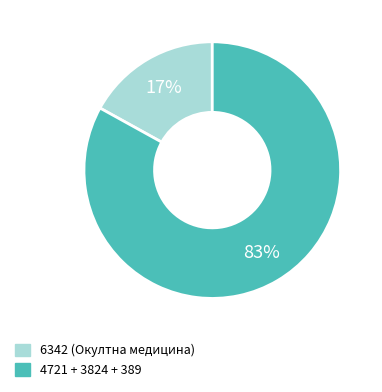

To the nearest percent, what is the average slice percentage?

50%